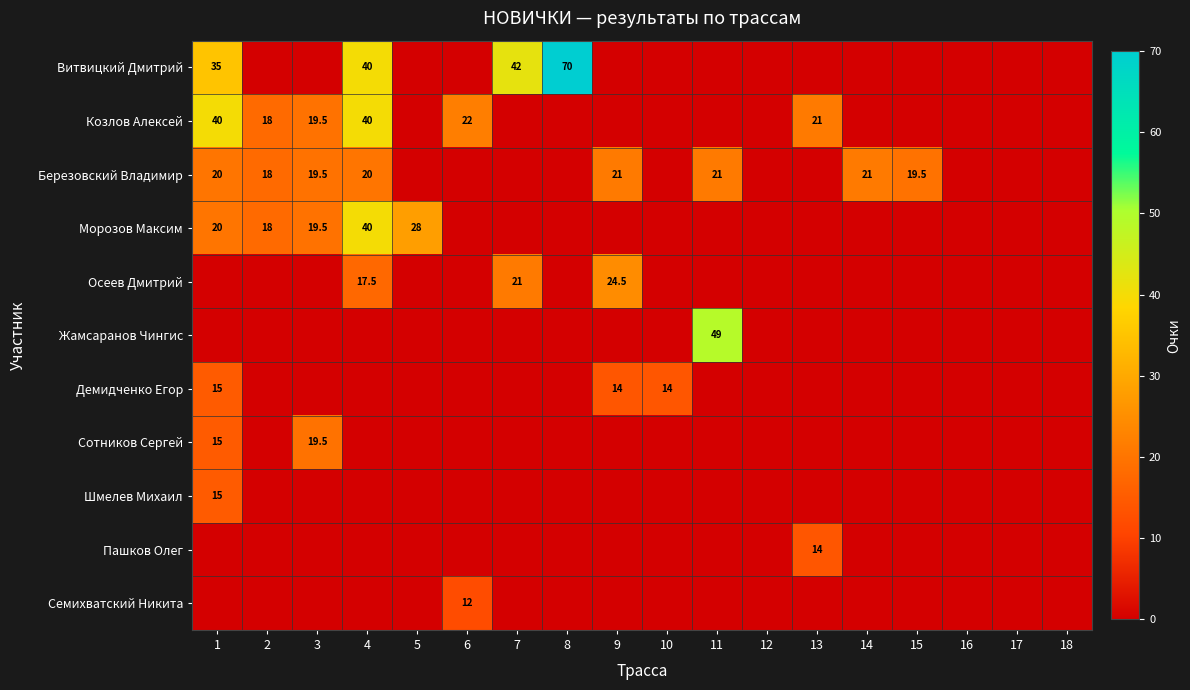

The value of Демидченко Егор at 10 is 4.6. True or false?

False